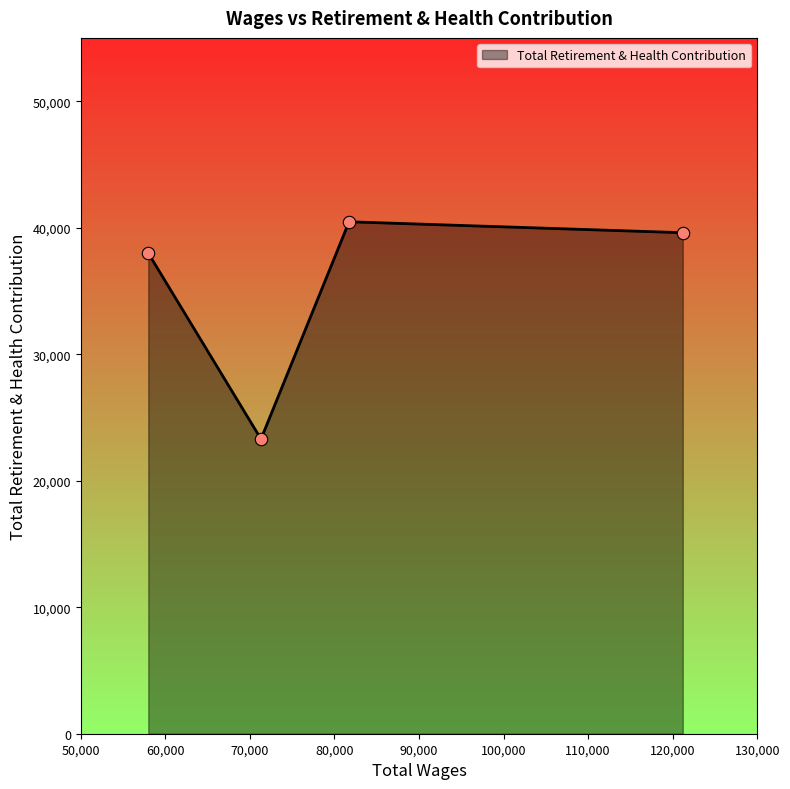

What is the difference between the second highest and minimum values?

16309